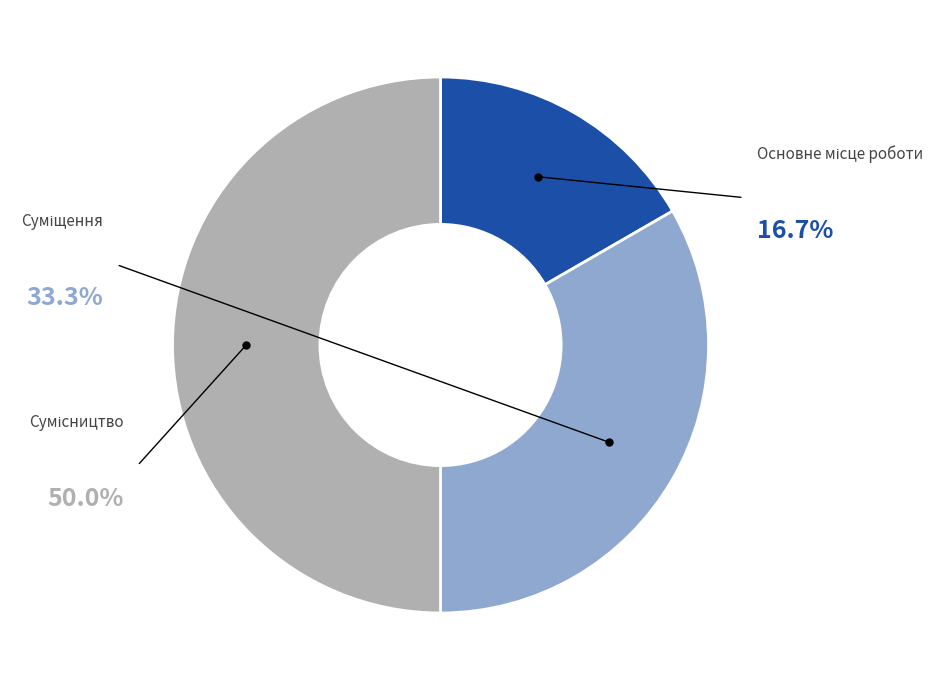

Is it true that Сумісництво is 39% of the pie?

False